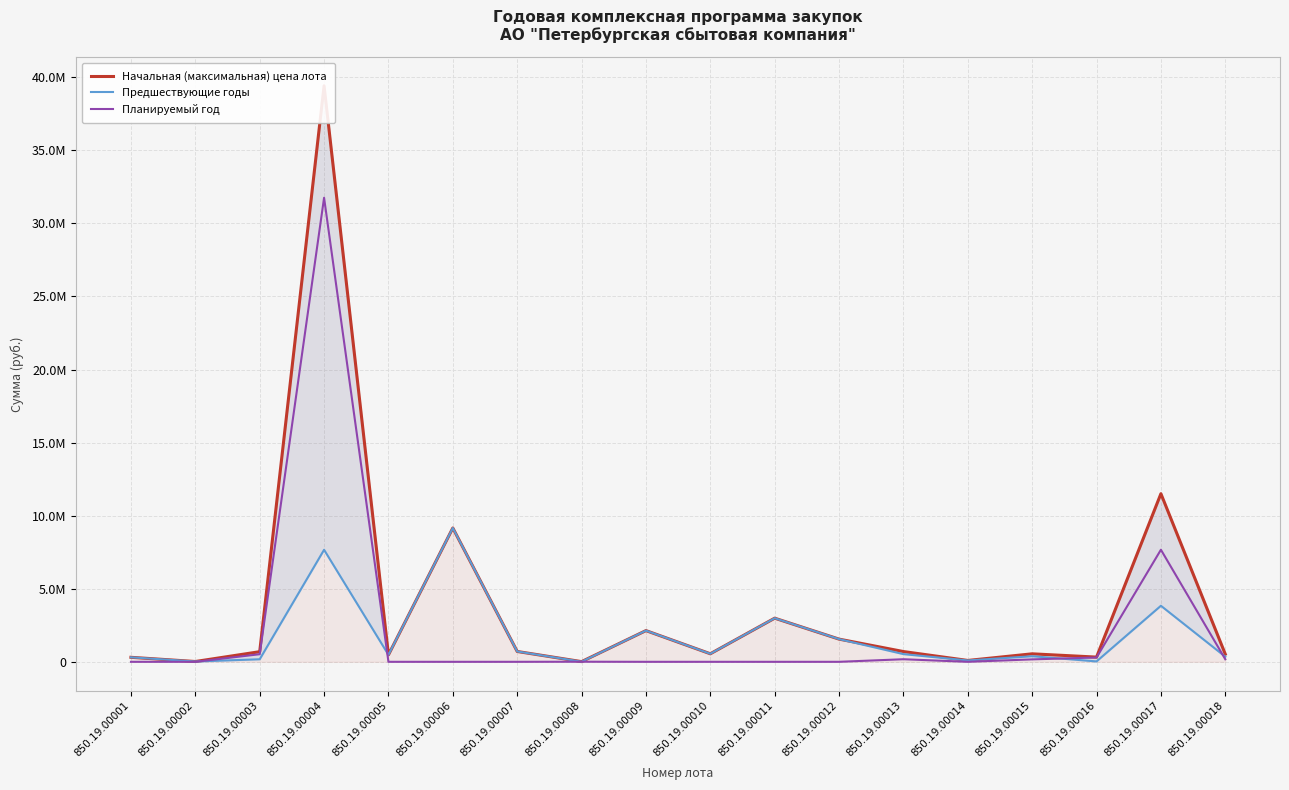

What is the maximum value for Предшествующие годы?

9156759.0